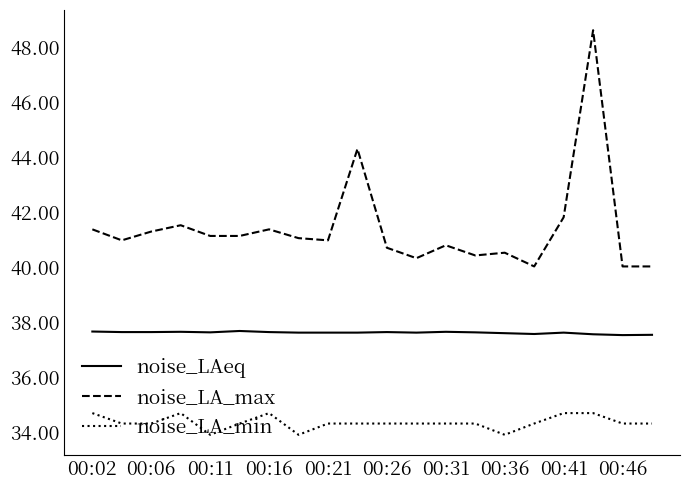

Is this an area chart (filled region under the line)?

No